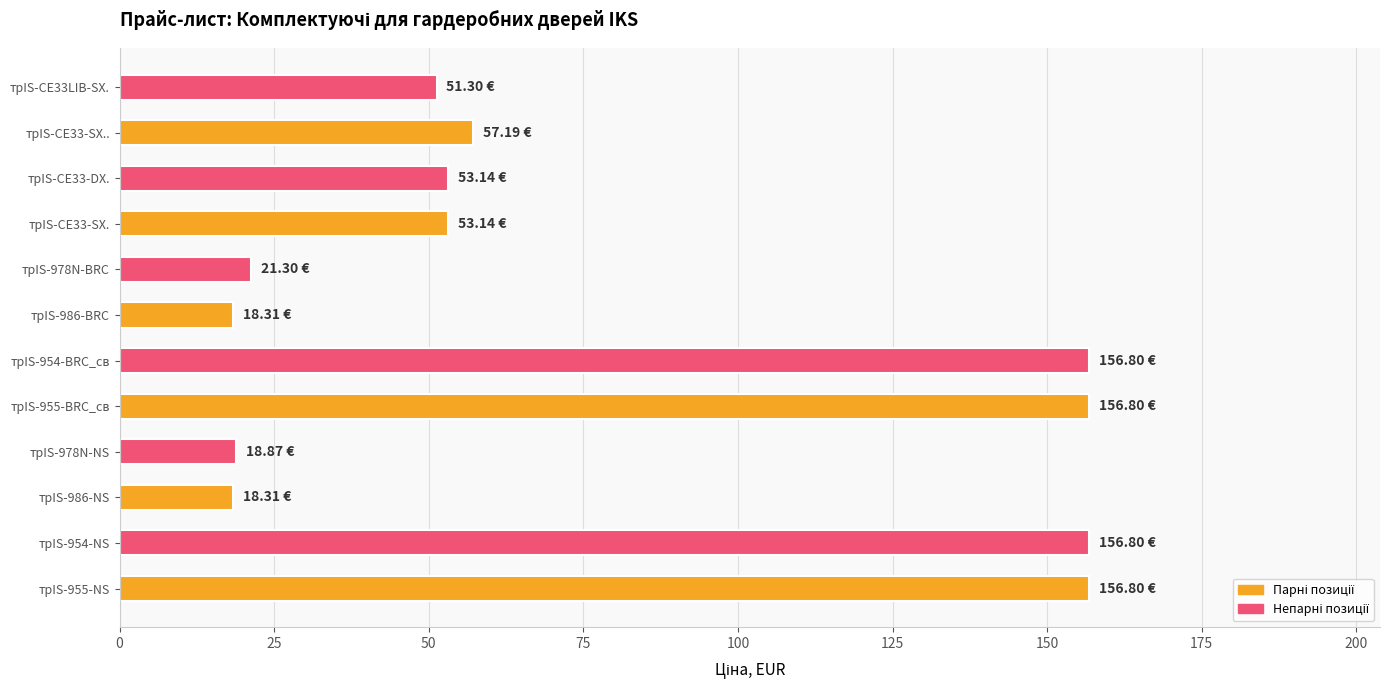

Approximately how many times larger is the value at трIS-978N-BRC compared to трIS-986-BRC?

1.2